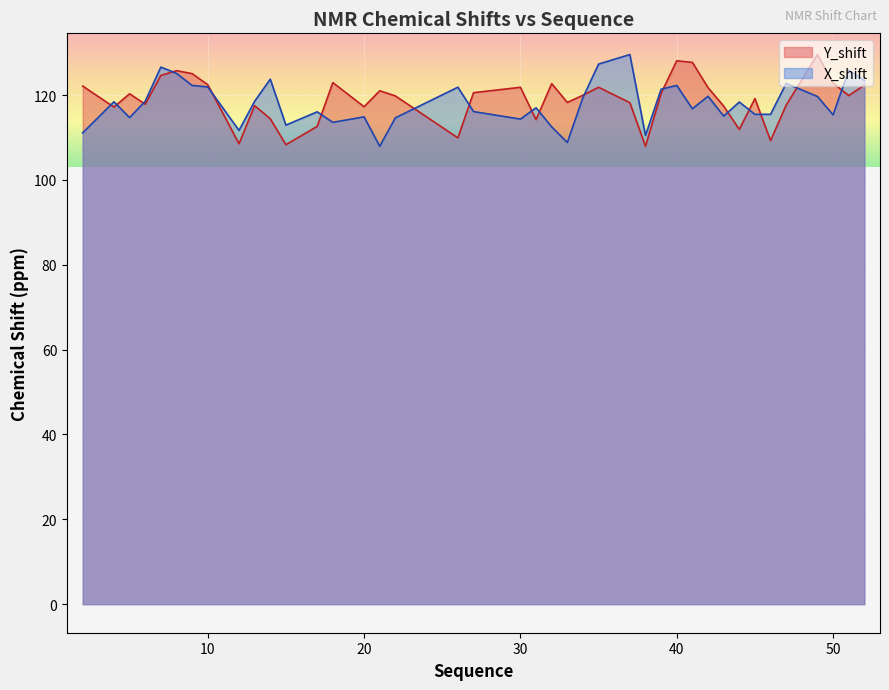

Between 13 and 26, which is larger?

13